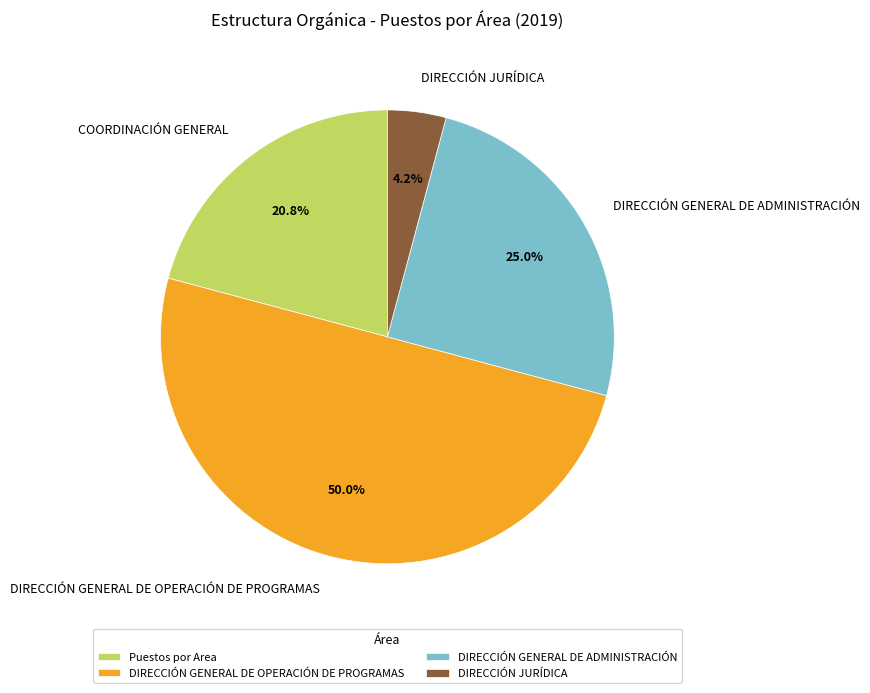

The DIRECCIÓN GENERAL DE OPERACIÓN DE PROGRAMAS slice represents 50% of the pie. True or false?

True